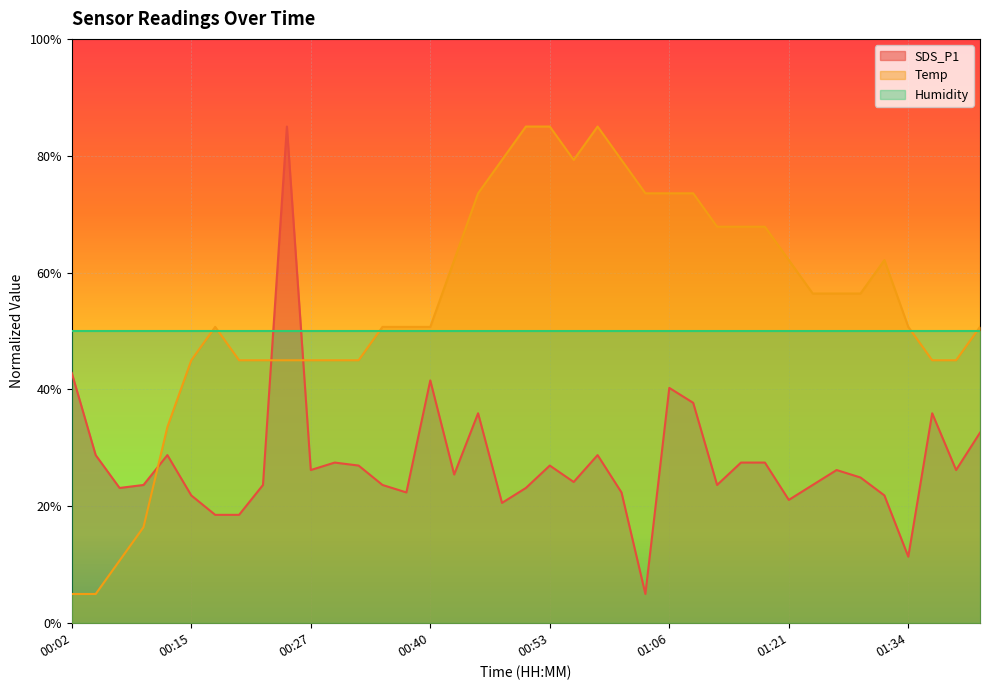

Does the chart display data point markers on the line(s)?

No